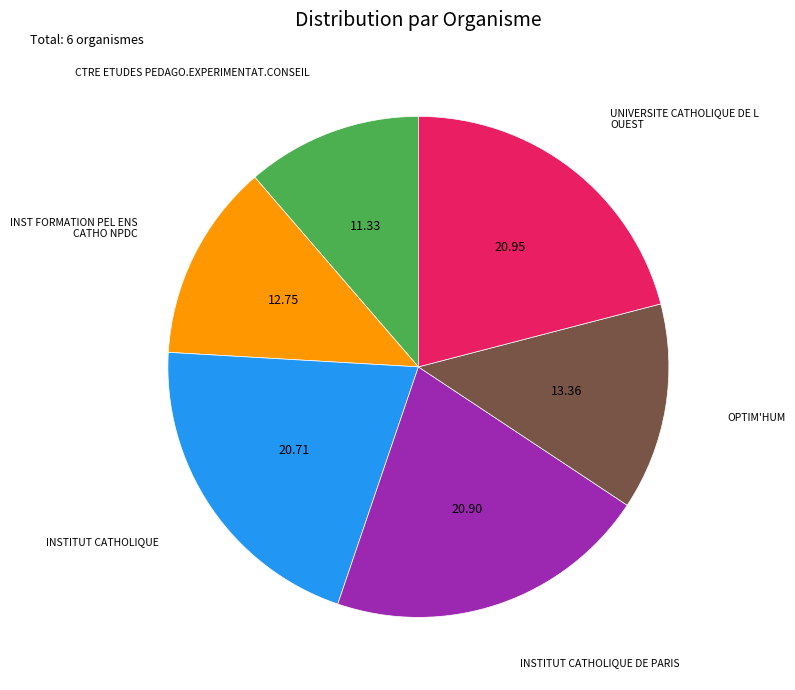

Is there any slice that represents more than half of the pie?

No